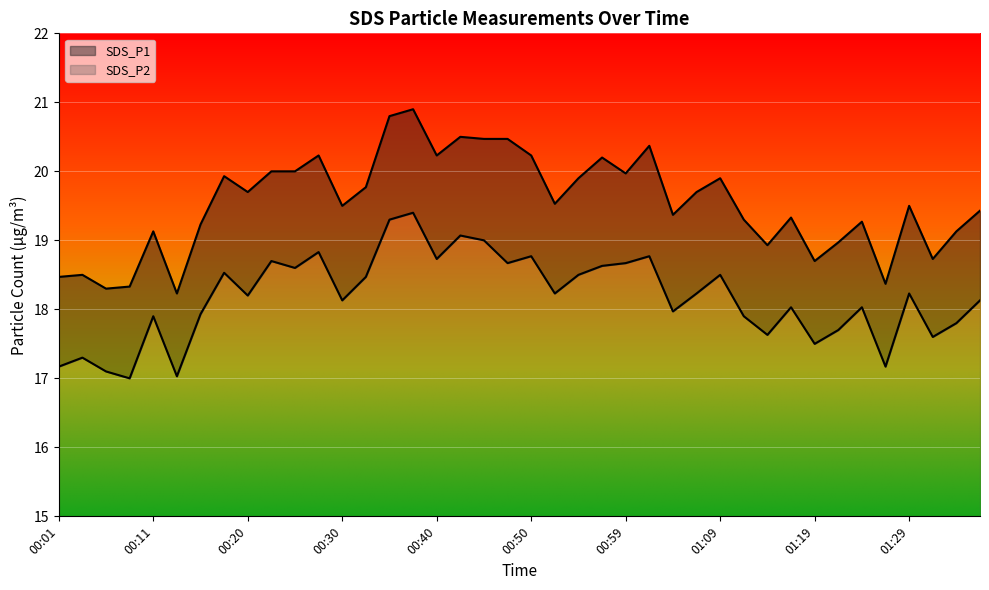

What is the total value across all series at 00:57?

38.8